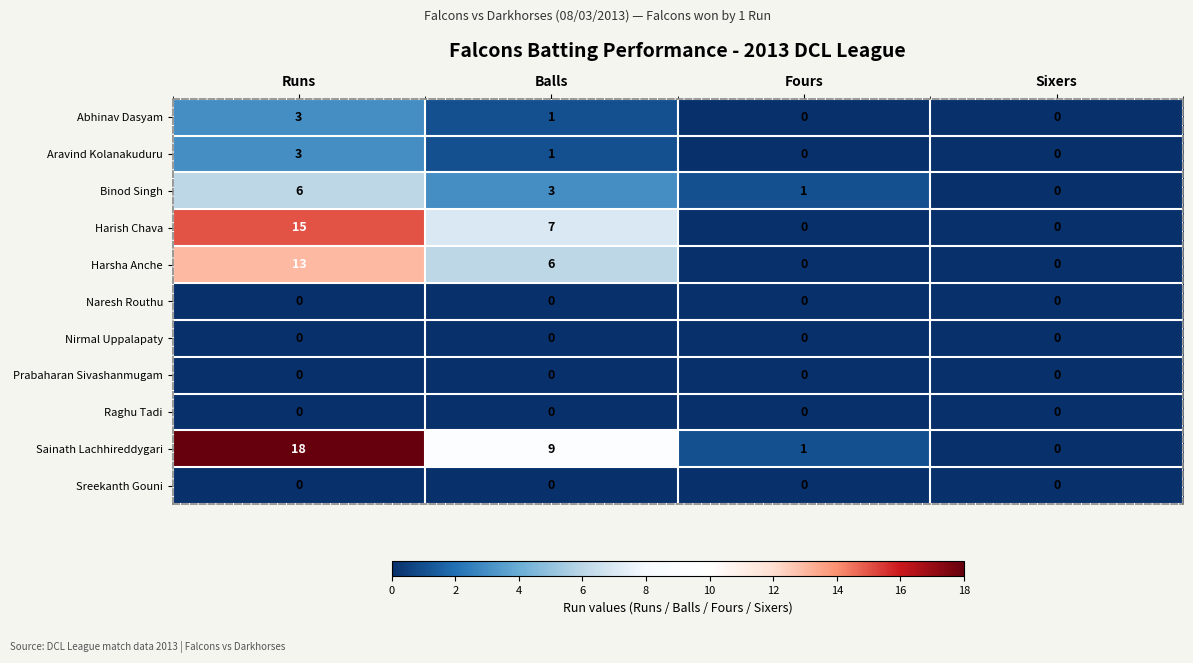

Between Runs and Balls, which series saw the biggest shift?

Sainath Lachhireddygari